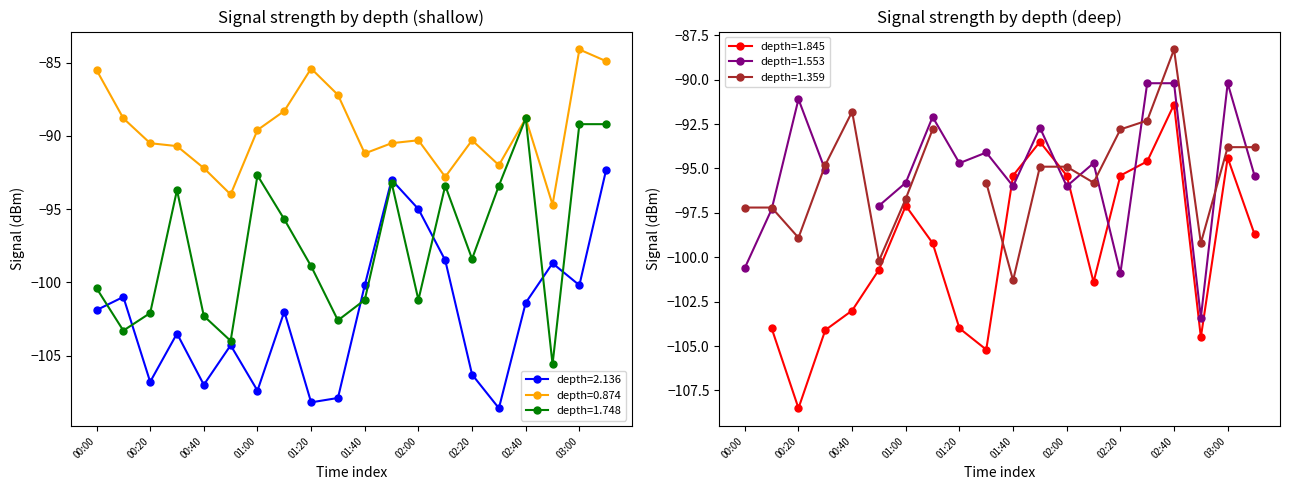

True or false: depth=2.136 and depth=0.874 intersect in this chart.

False